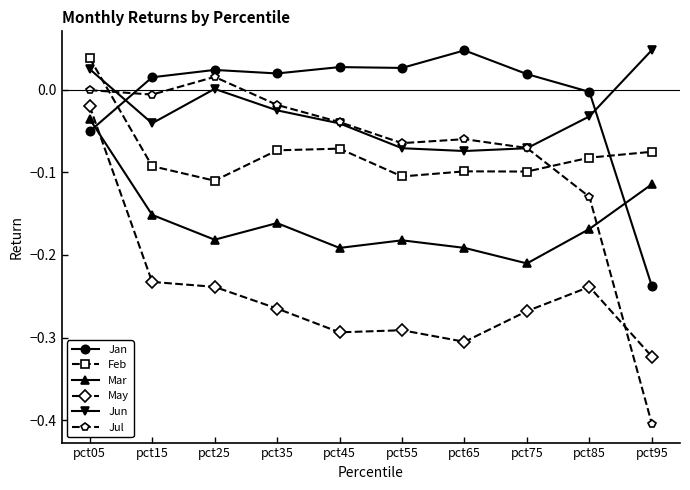

Rank the series at pct95 from highest to lowest value.

Jun, Feb, Mar, Jan, May, Jul